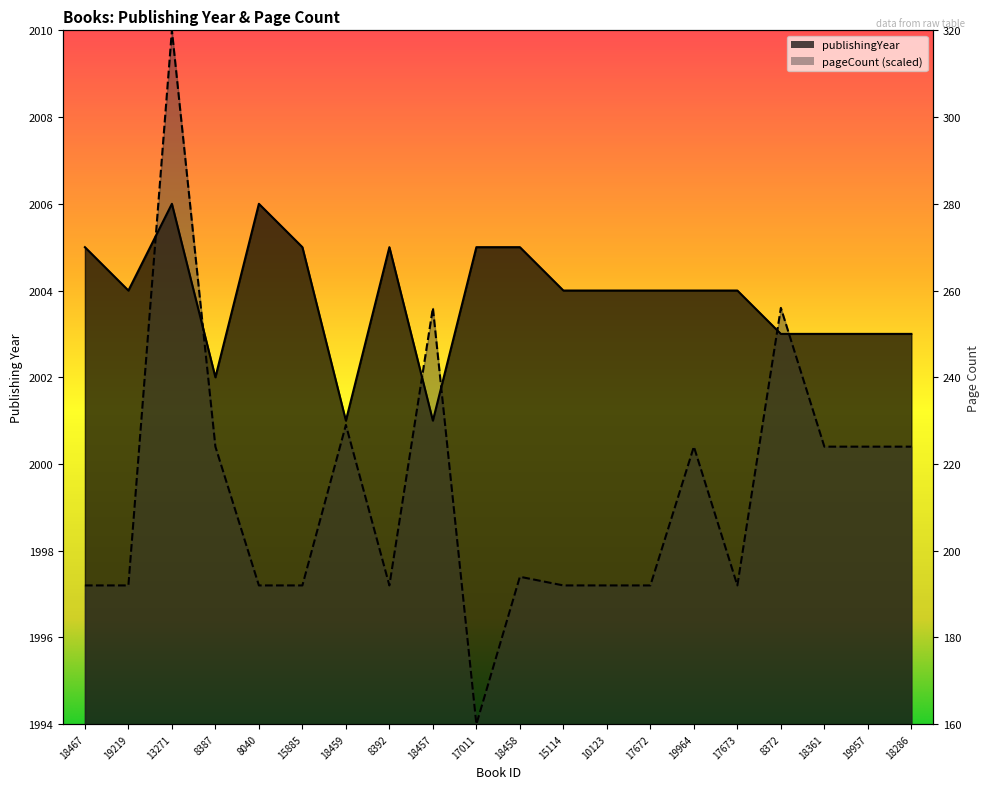

What is the label of the 16th point from the left?

17673